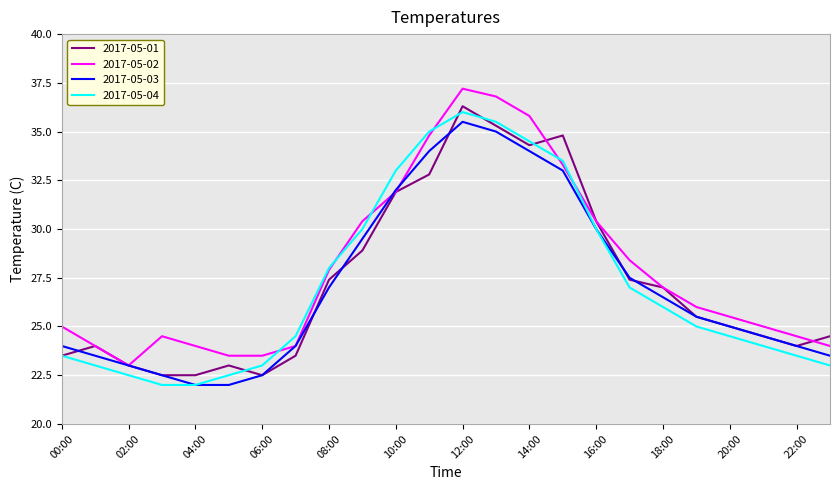

What is the maximum value shown in the chart?

37.2